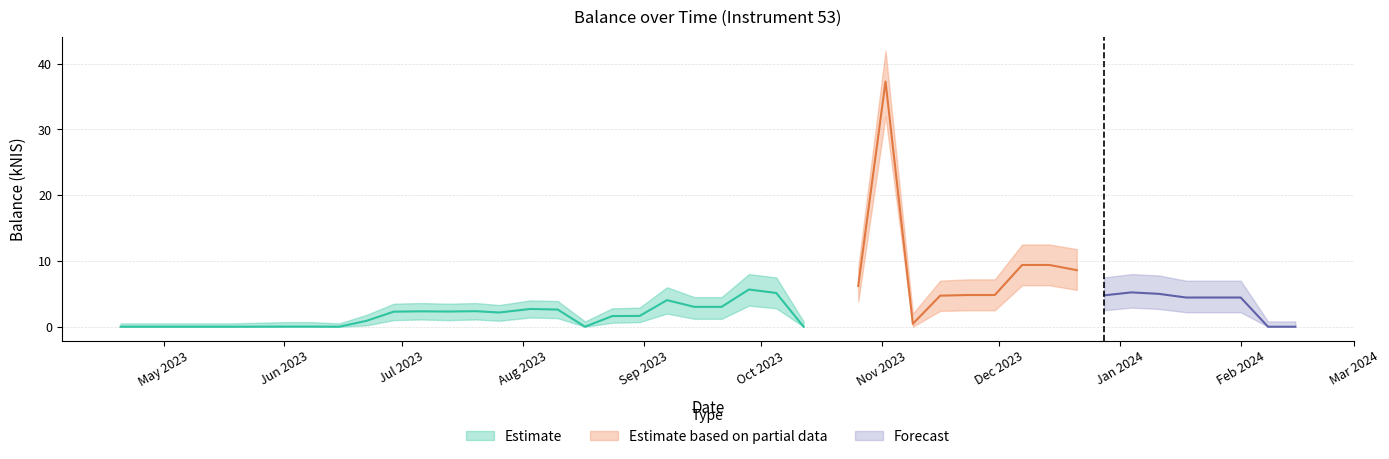

What is the difference between the second highest and minimum values in the balance_kNIS series?

9.4